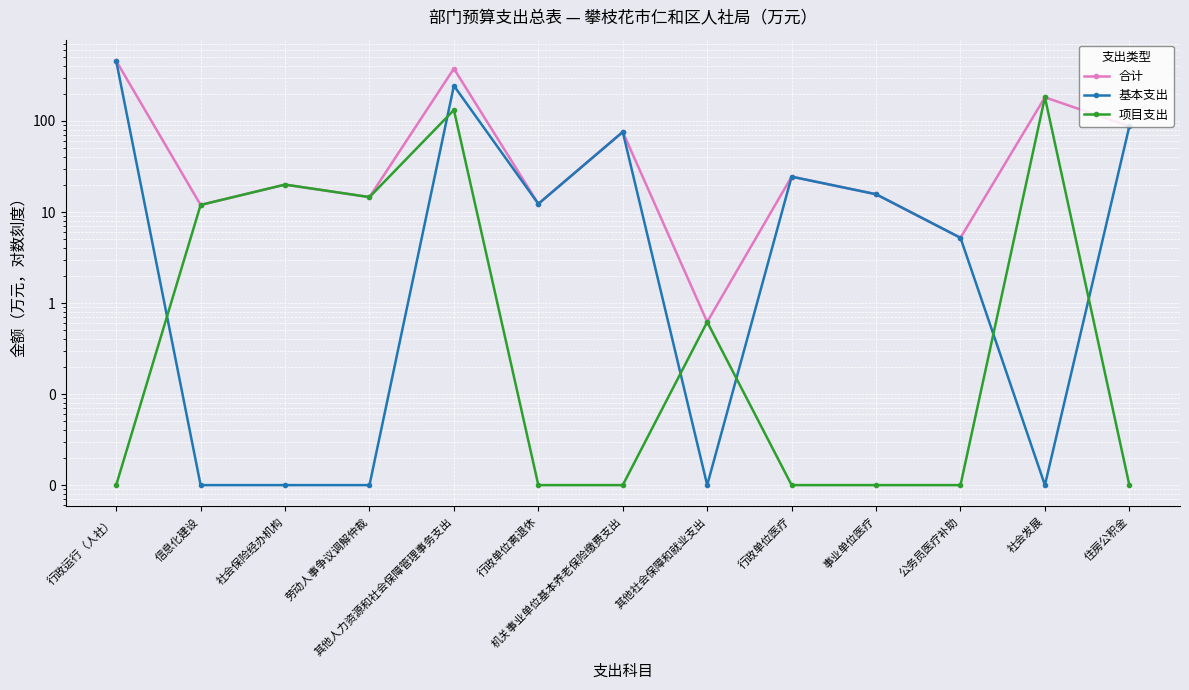

Where is 项目支出 nearest to the value 91?

其他人力资源和社会保障管理事务支出